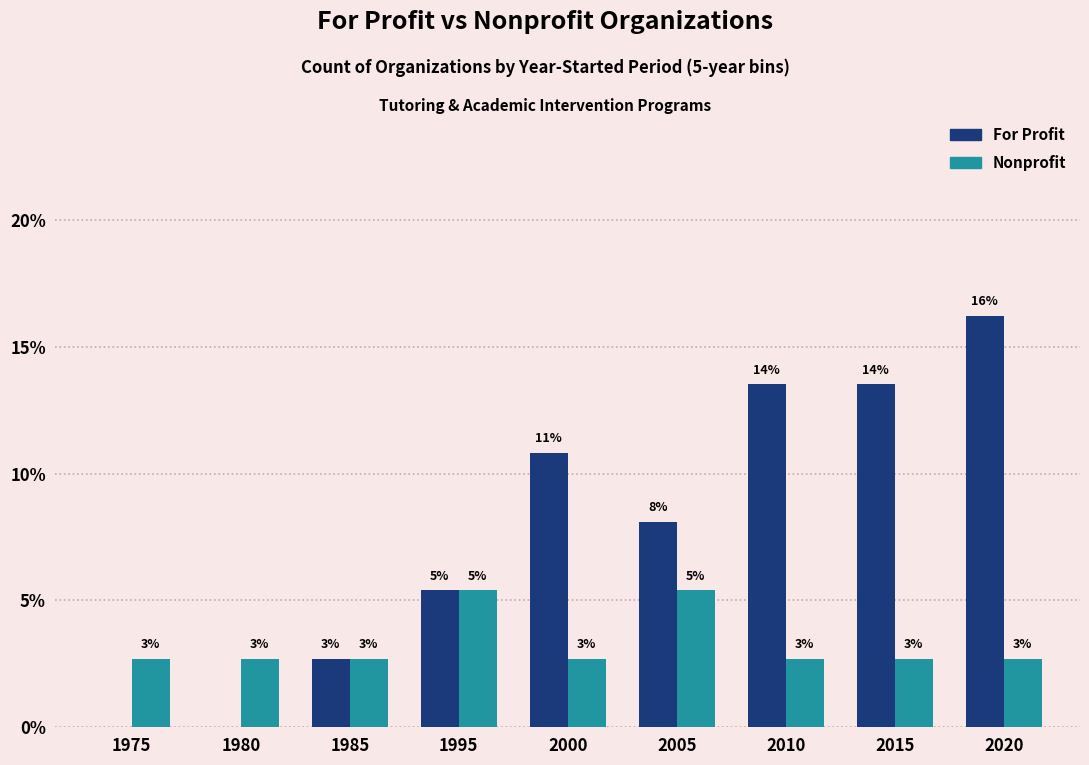

How many groups of bars are there?

9